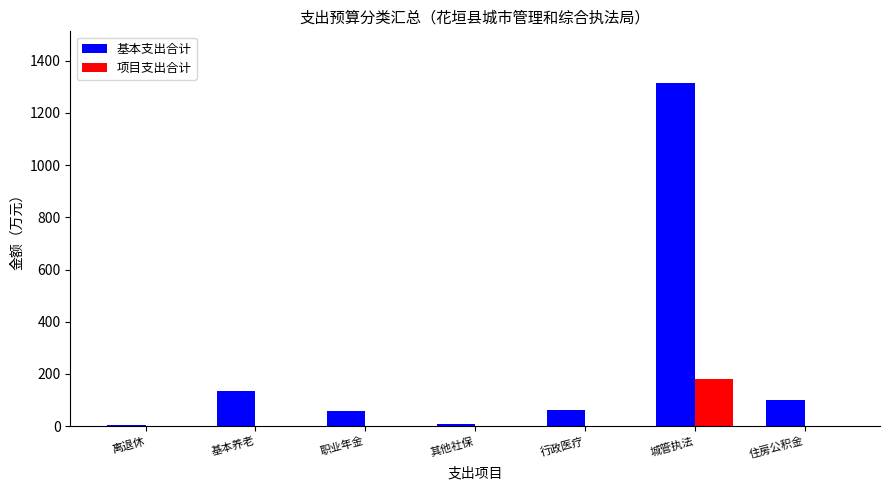

At which category is the sum across all series the highest?

城管执法